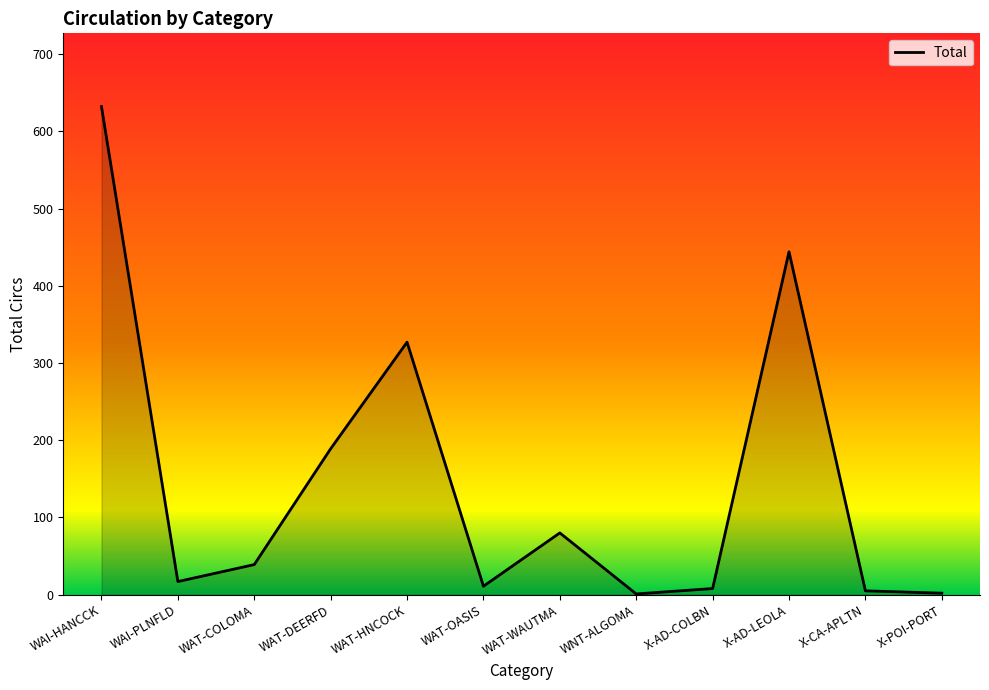

The value at WAI-PLNFLD is 17. True or false?

True